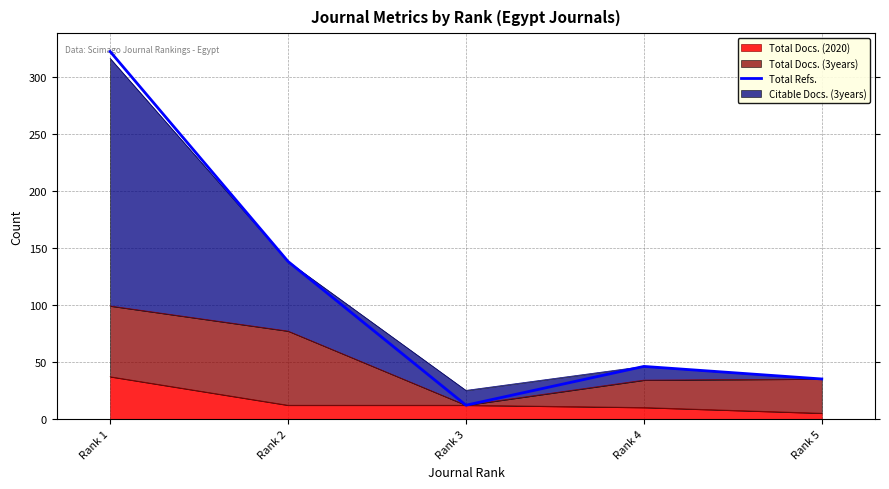

What is the greatest value displayed?

322